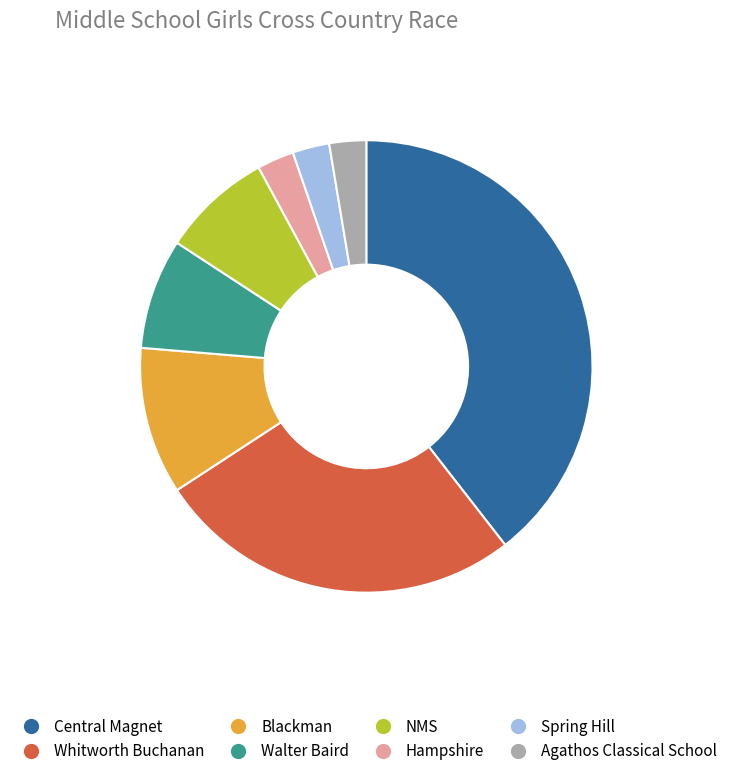

Which category has the biggest portion of the pie?

Central Magnet